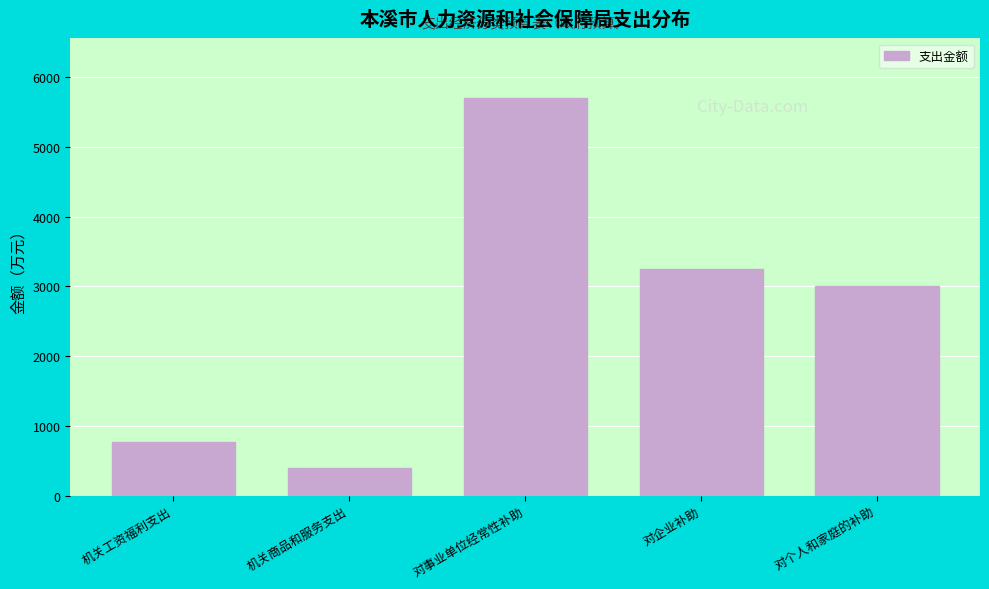

Reading left to right, extract all data points from this chart.

机关工资福利支出=767.6	机关商品和服务支出=388.9	对事业单位经常性补助=5701.3	对企业补助=3246.0	对个人和家庭的补助=3008.2